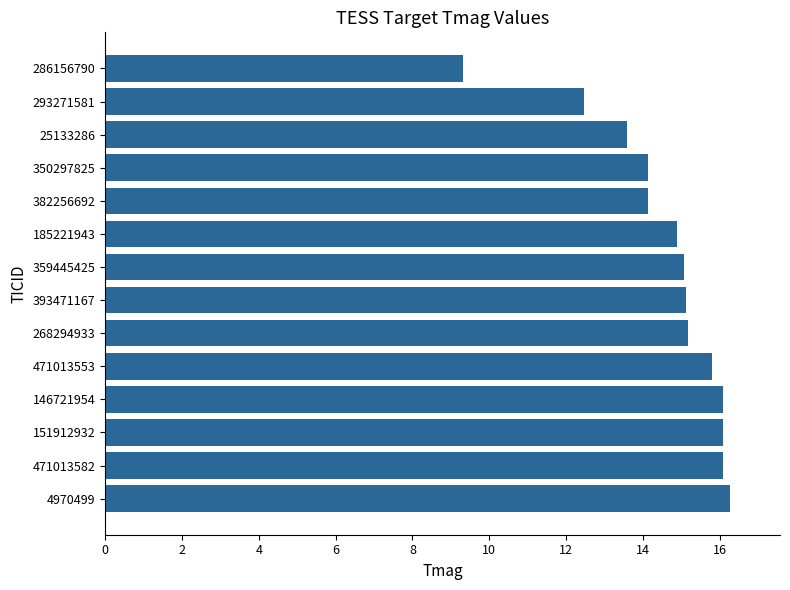

What is the average value?

14.6